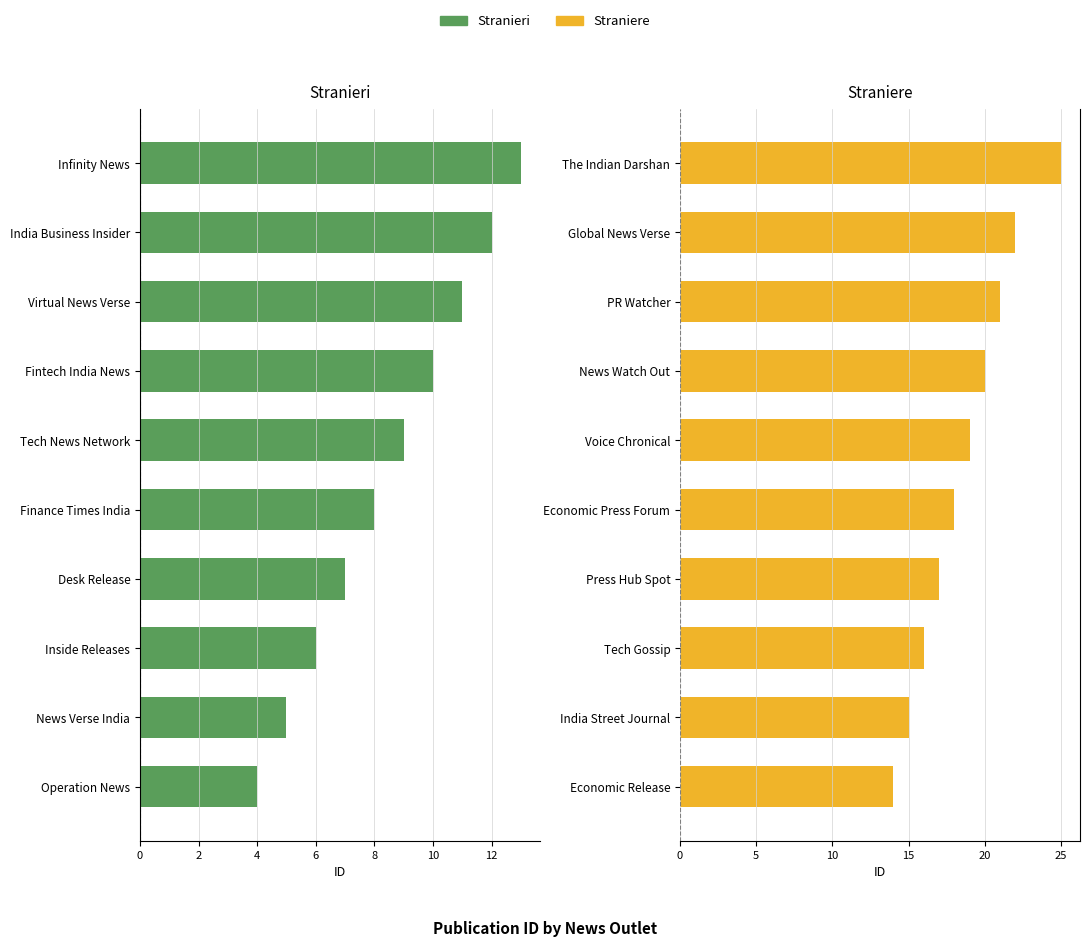

How many bars are there in total?

20